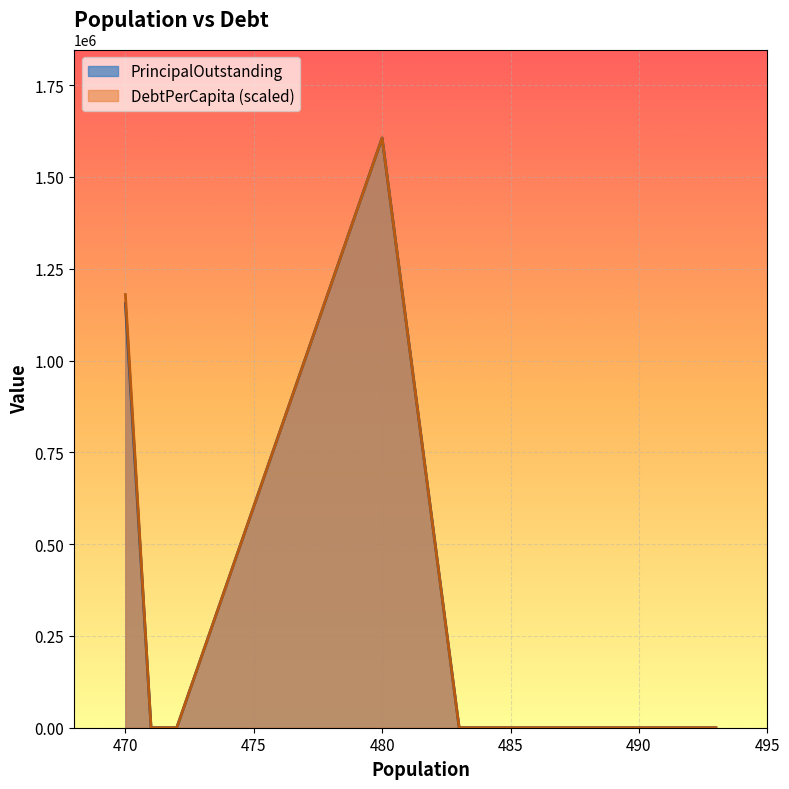

How many lines are shown in the chart?

2